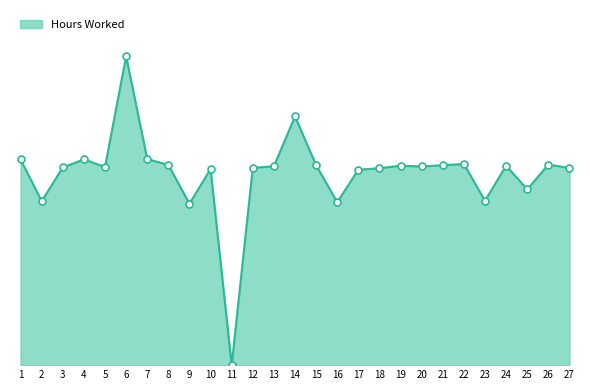

Which has a higher value, 20 or 7?

7